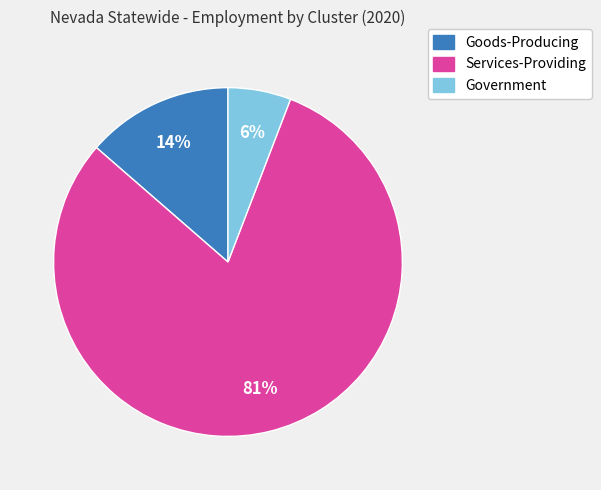

Is it true that Services-Providing is 72% of the pie?

False